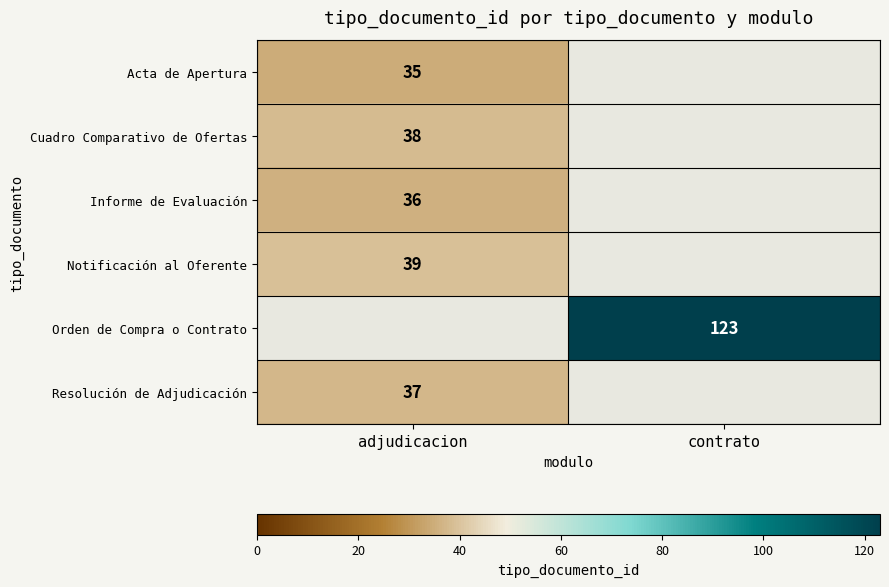

Count the number of data series in this chart.

6